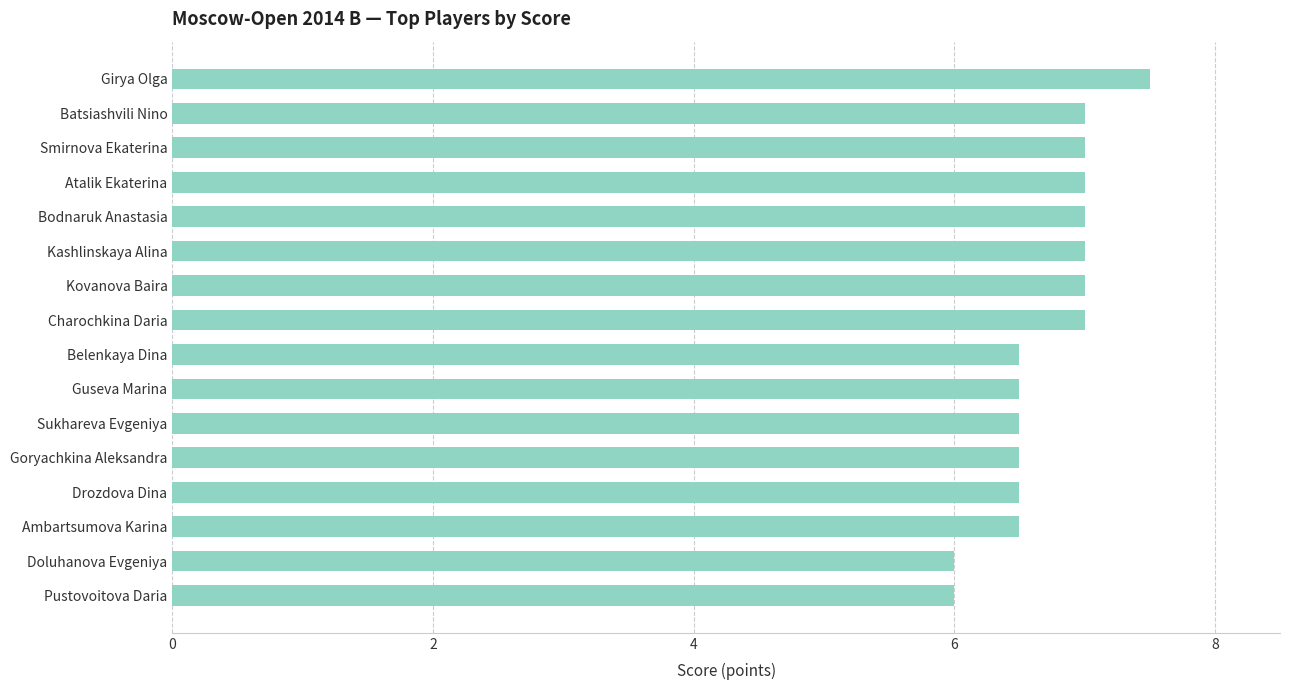

What is the greatest value displayed?

7.5